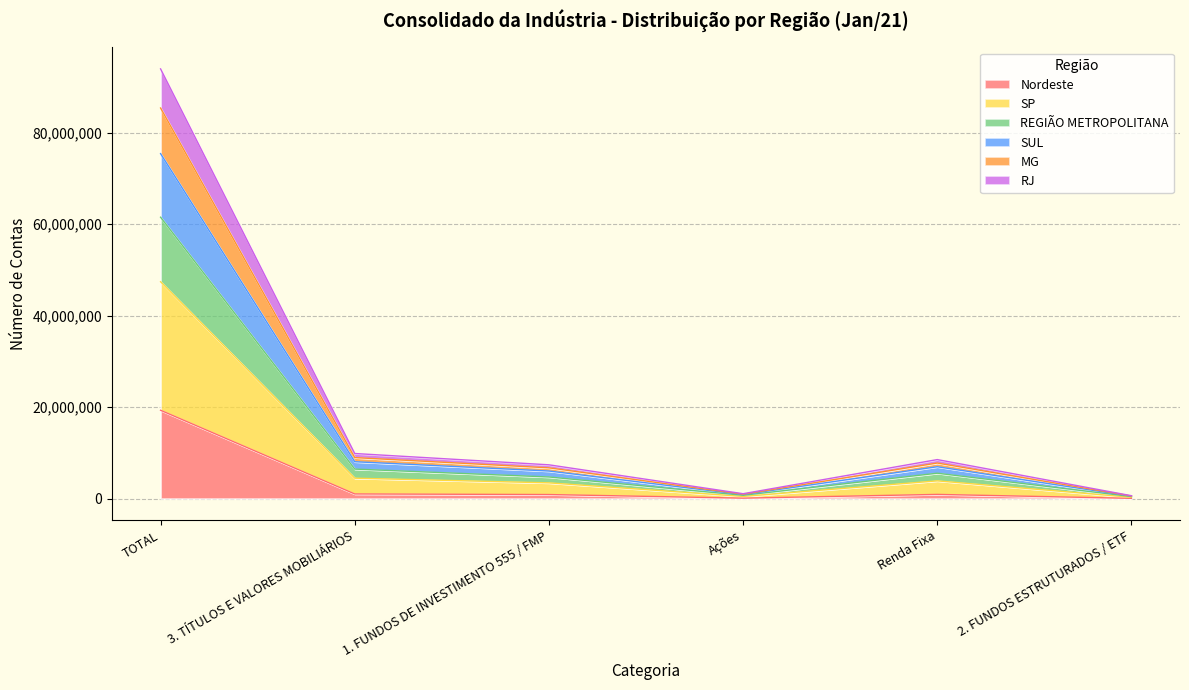

At which category is the sum across all series the highest?

TOTAL